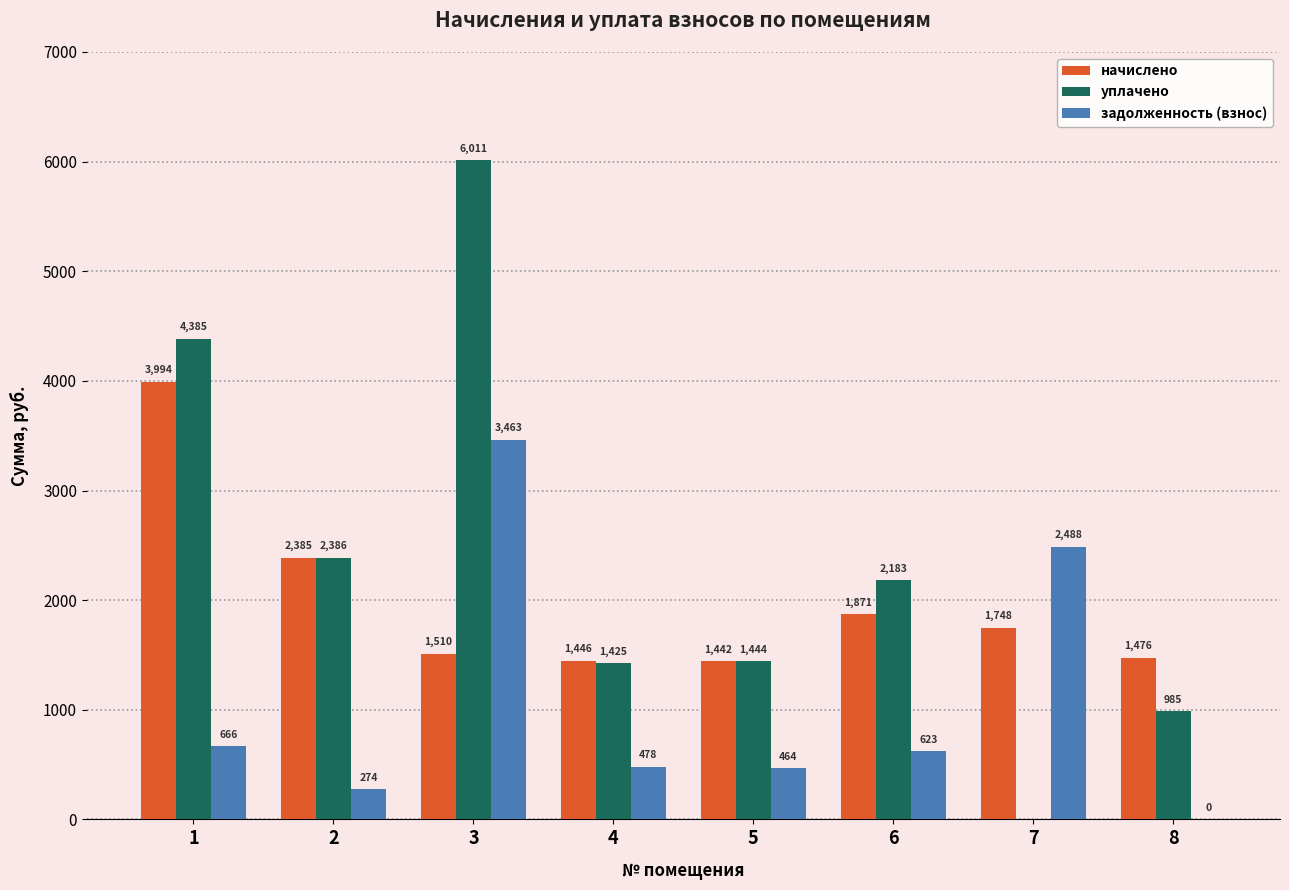

At which category is the sum across all series the highest?

3